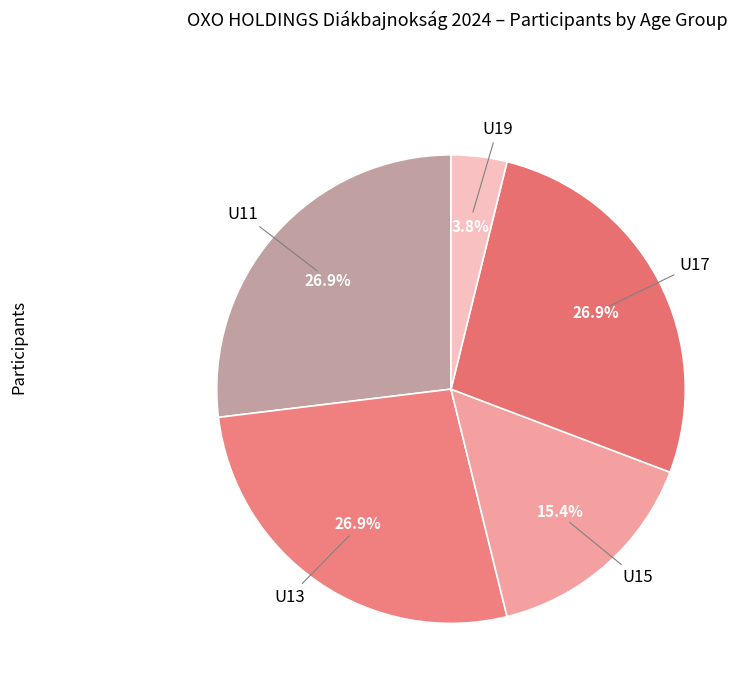

Which slice is the largest?

U11